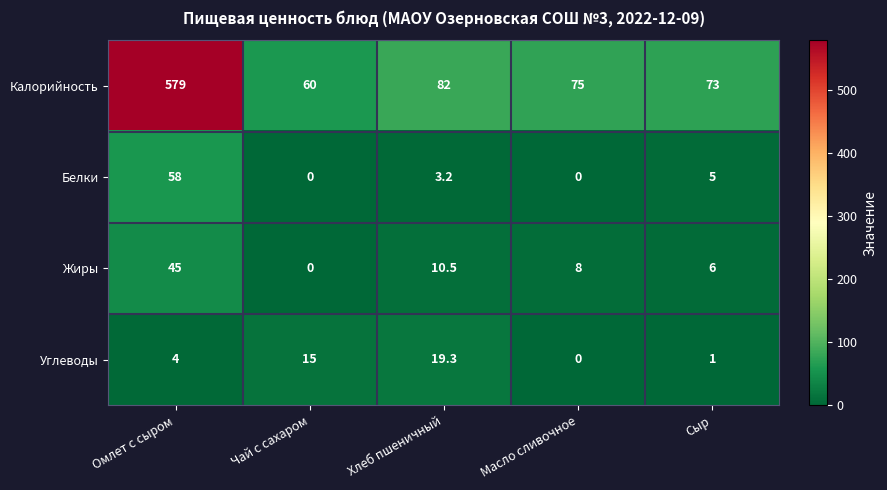

What is the spread (max minus min) of values at Масло сливочное?

75.0